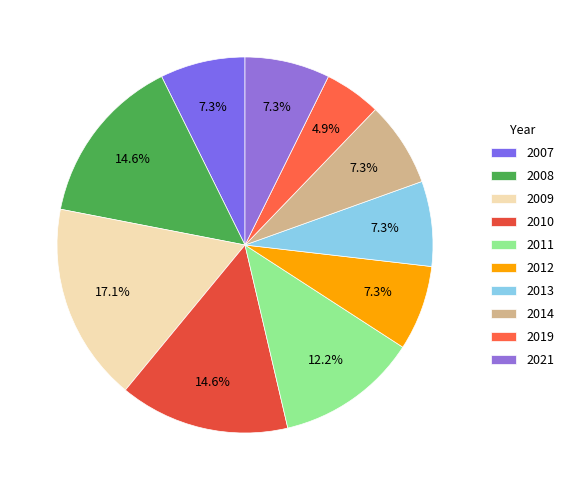

To the nearest percent, what portion does 2011 represent?

12%